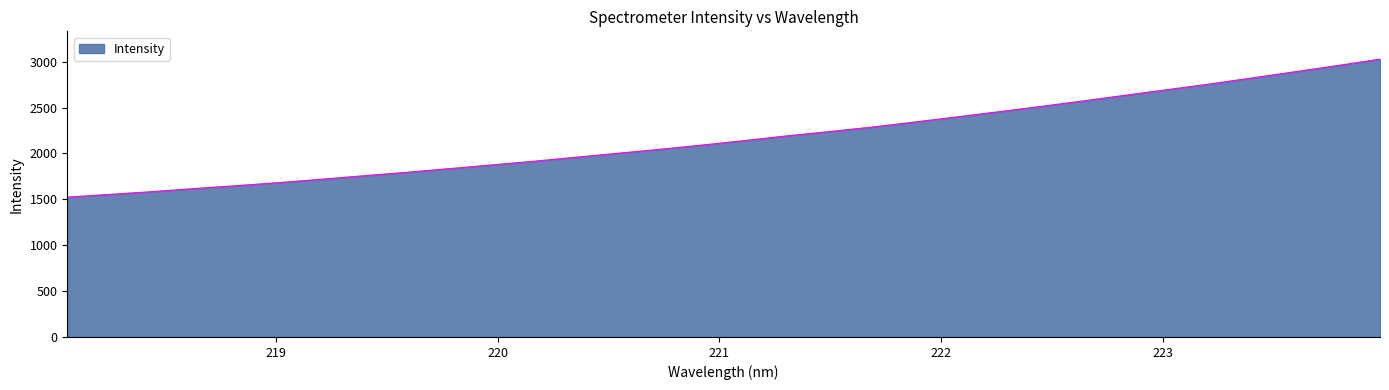

What is the average value?

2173.6